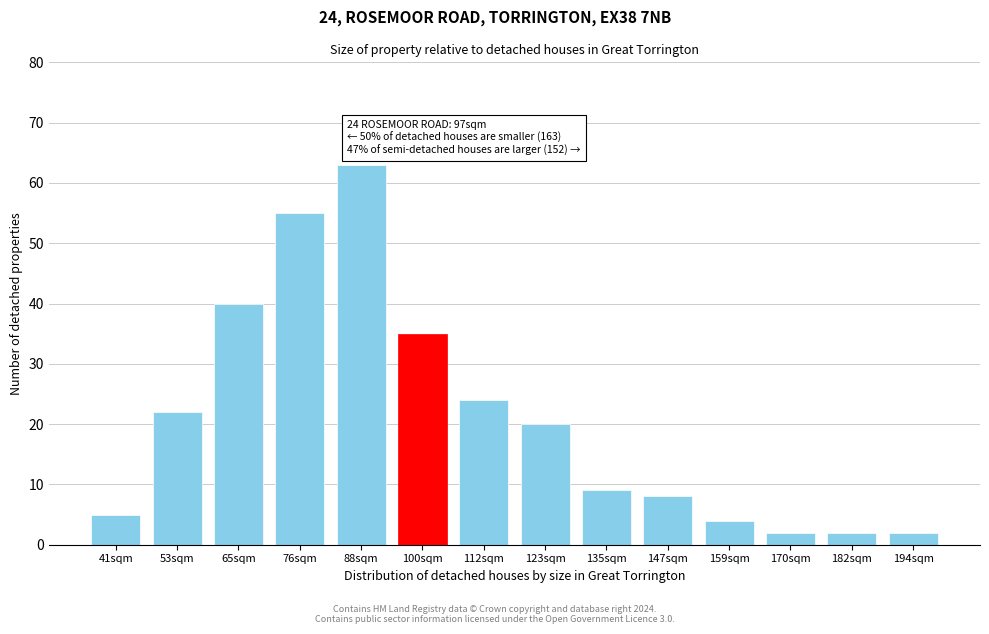

Reading left to right, what are all the values shown in this chart?

5	22	40	55	63	35	24	20	9	8	4	2	2	2